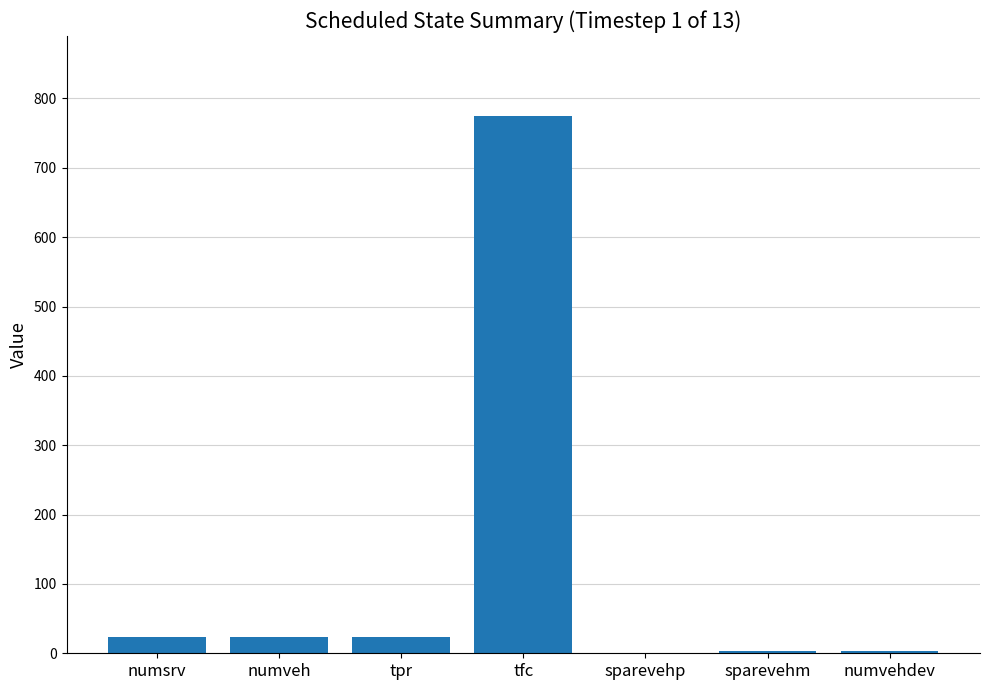

The value at sparevehp is 0. True or false?

True